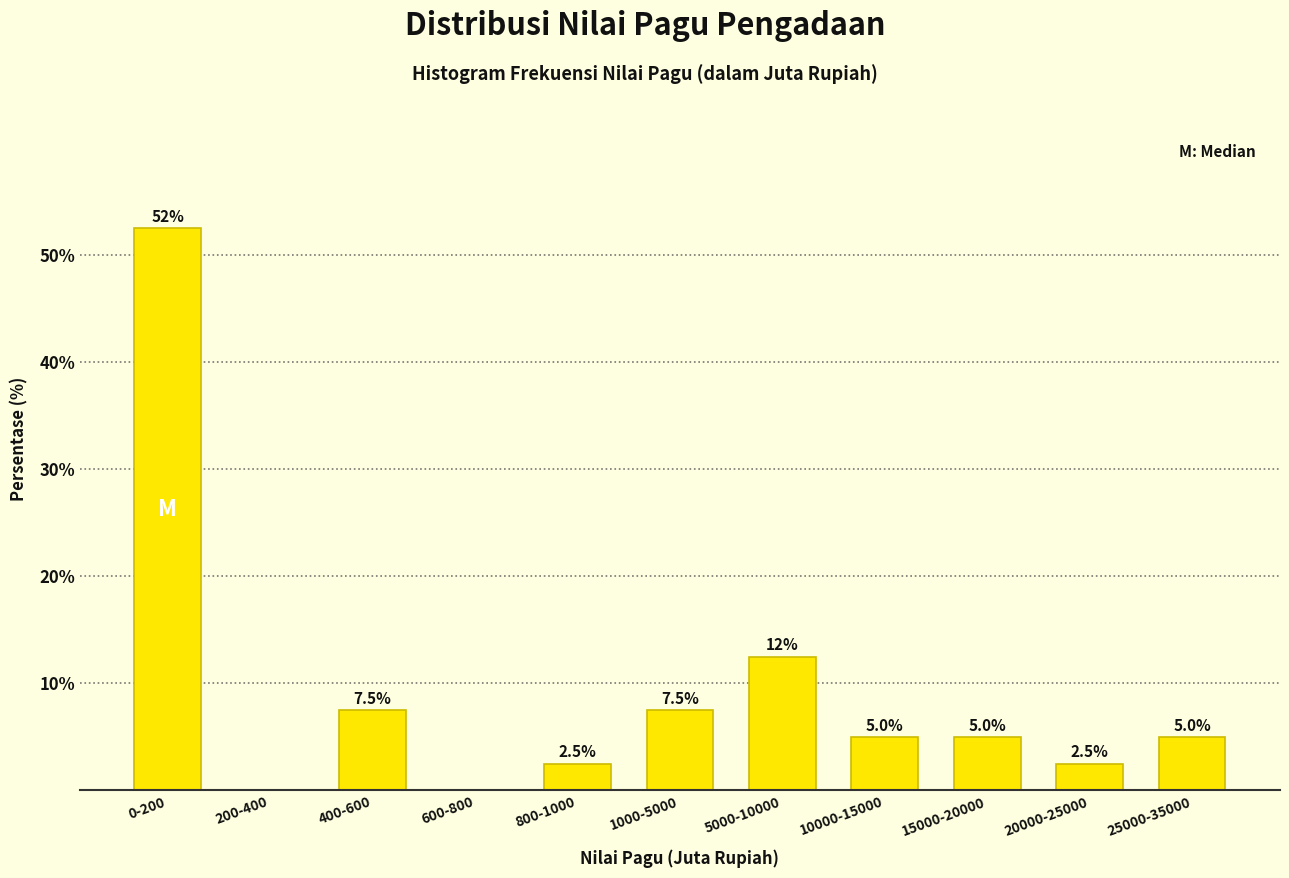

Reading right to left, list all the values displayed in this chart.

25000-35000=5.0	20000-25000=2.5	15000-20000=5.0	10000-15000=5.0	5000-10000=12.5	1000-5000=7.5	800-1000=2.5	600-800=0.0	400-600=7.5	200-400=0.0	0-200=52.5